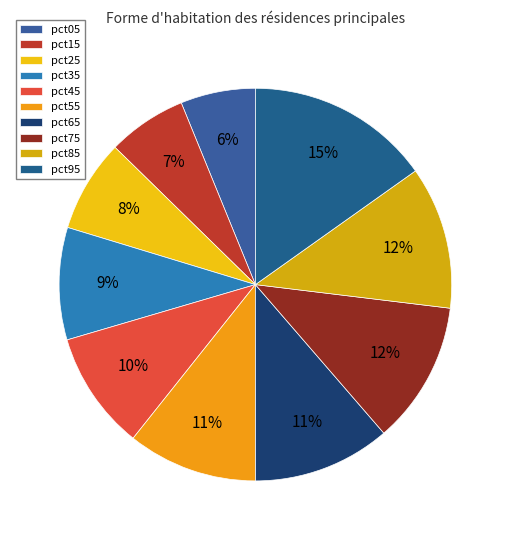

What is the largest slice in the pie chart?

pct95